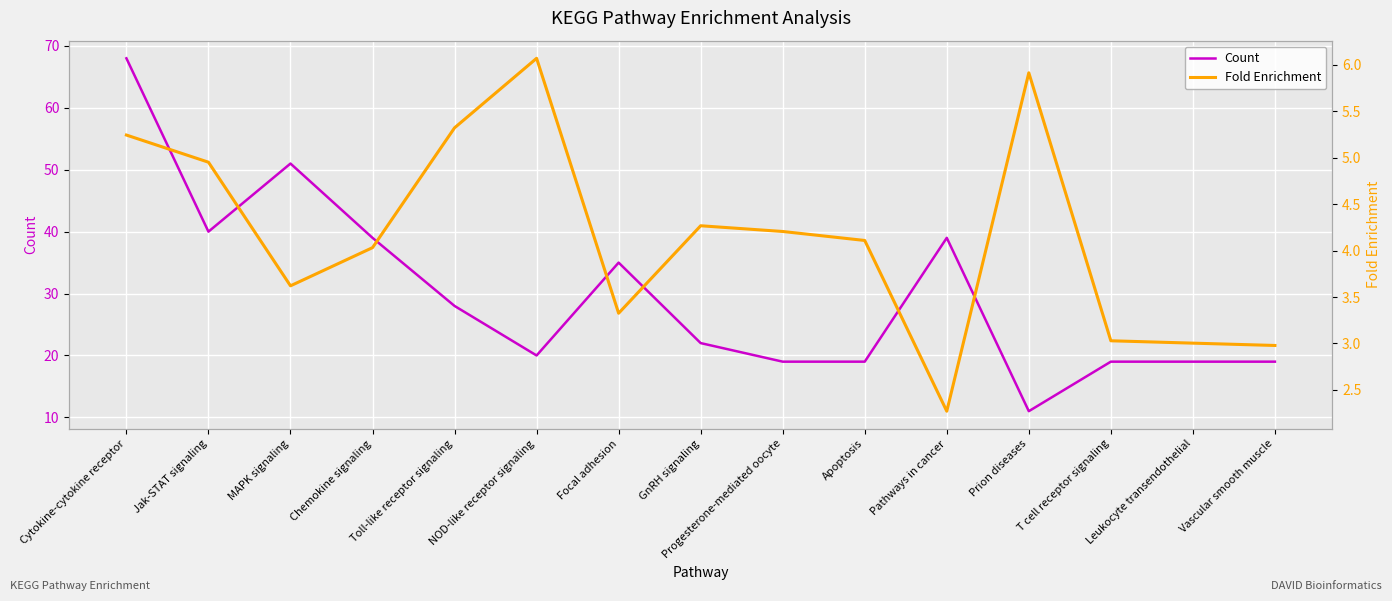

Rank the series by their average value, from highest to lowest.

Count, Fold Enrichment